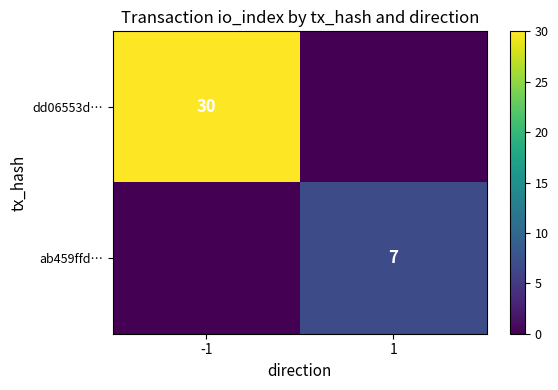

What is the spread (max minus min) of values at 1?

7